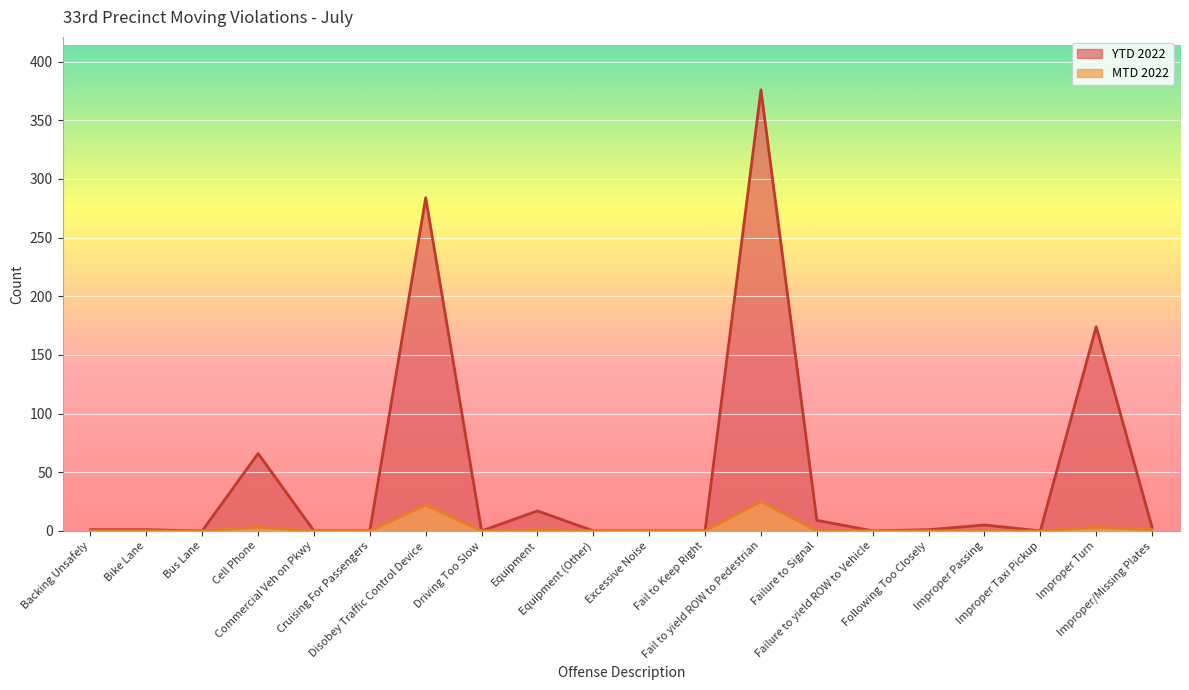

How many data points in MTD 2022 are above 0?

6